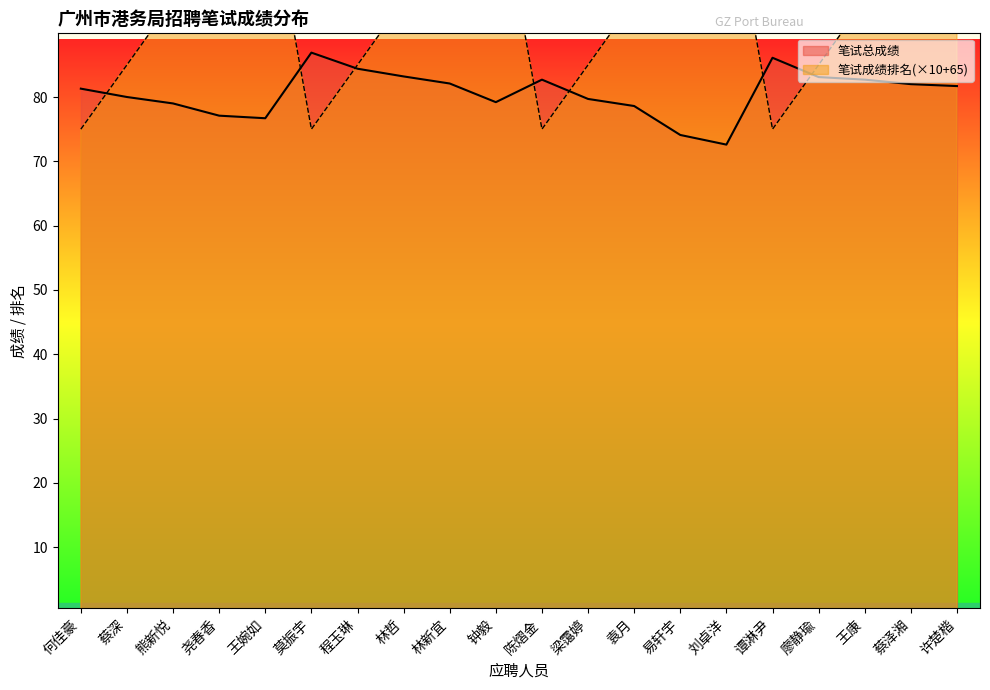

Reading right to left, transcribe all the data shown in this chart.

笔试总成绩: 许楚楷=81.7	蔡泽湘=82.0	王康=82.7	廖静瑜=83.1	谭淋尹=86.1	刘卓洋=72.6	易轩宇=74.1	袁月=78.6	梁霭婷=79.7	陈熠金=82.7	钟毅=79.2	林新宜=82.1	林哲=83.2	程玉琳=84.4	莫振宇=86.9	王婉如=76.7	尧春香=77.1	熊新悦=79.0	蔡深=80.0	何佳豪=81.3
笔试成绩排名: 许楚楷=115.0	蔡泽湘=105.0	王康=95.0	廖静瑜=85.0	谭淋尹=75.0	刘卓洋=115.0	易轩宇=105.0	袁月=95.0	梁霭婷=85.0	陈熠金=75.0	钟毅=115.0	林新宜=105.0	林哲=95.0	程玉琳=85.0	莫振宇=75.0	王婉如=115.0	尧春香=105.0	熊新悦=95.0	蔡深=85.0	何佳豪=75.0